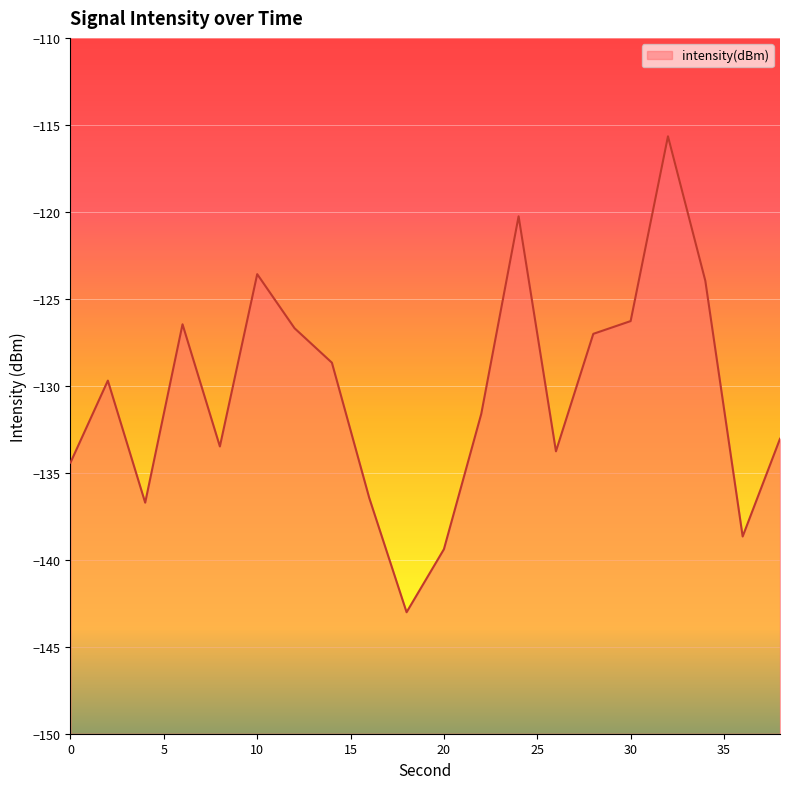

What is the greatest value displayed?

-115.7